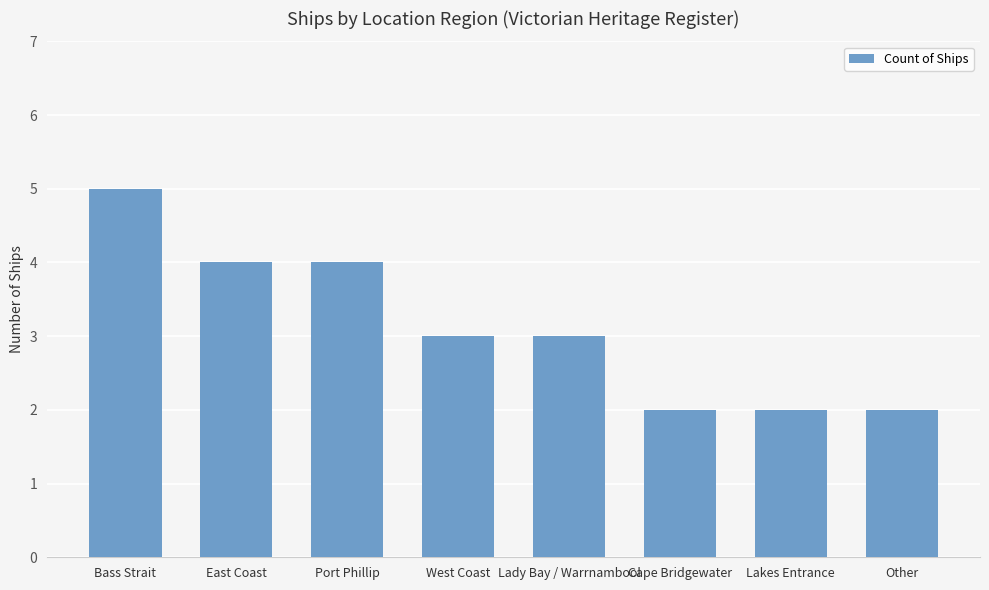

True or false: the data shows 3 at Cape Bridgewater.

False